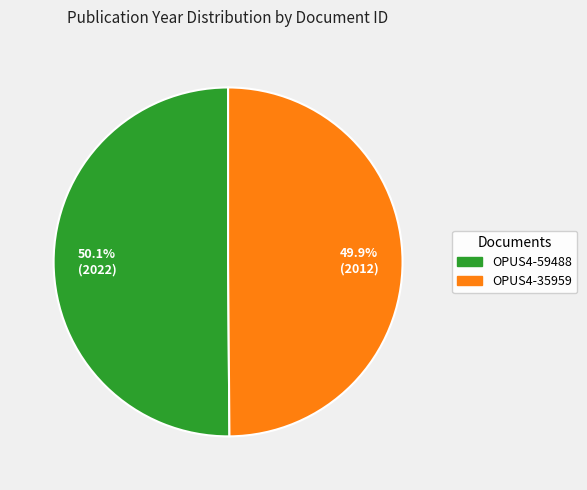

Is it true that OPUS4-59488 is 50% of the pie?

True